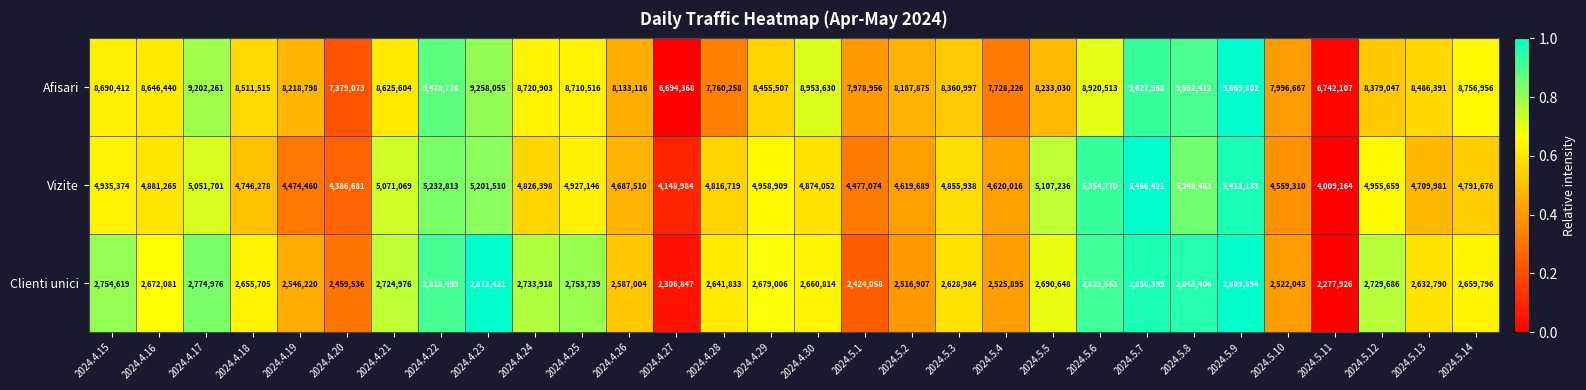

At which category is the sum across all series the highest?

2024.5.9